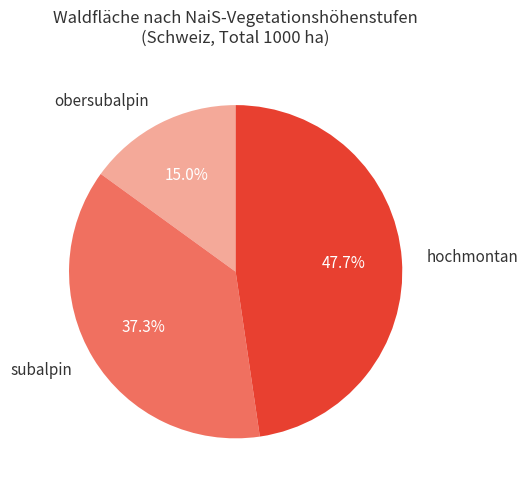

Is there a majority slice in this chart?

No